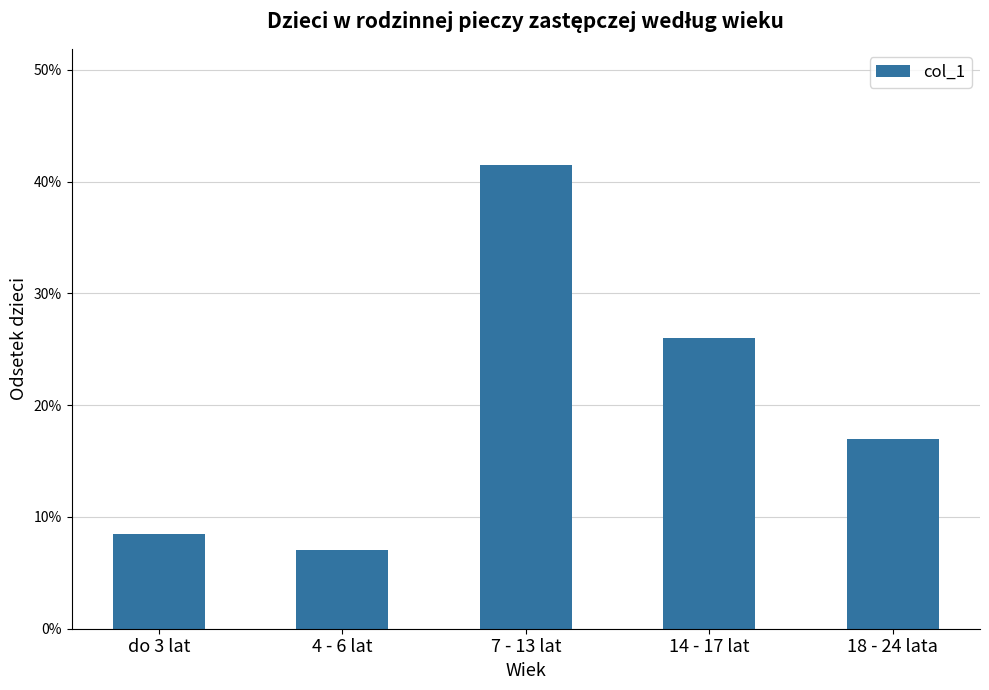

Is it true that the value at 18 - 24 lata is 0.2?

False